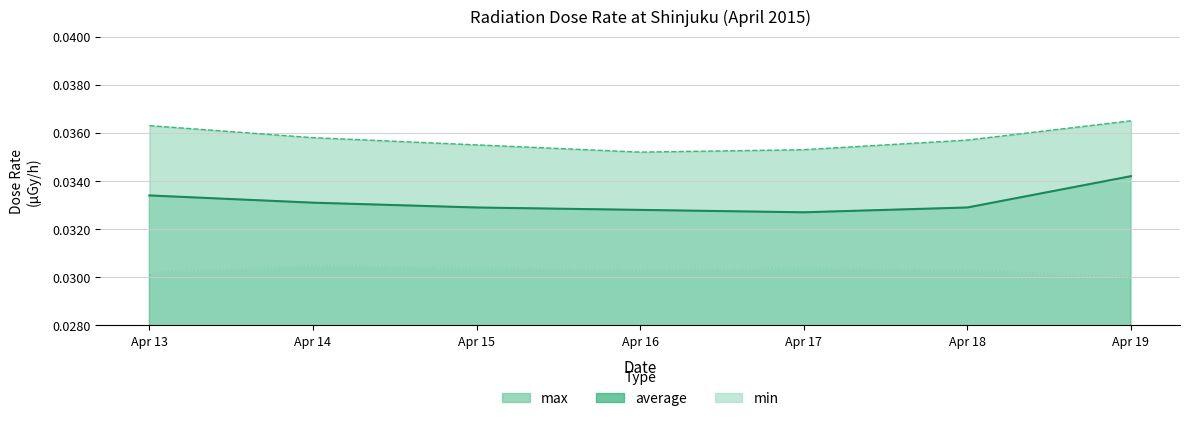

Does the chart display data point markers on the line(s)?

No